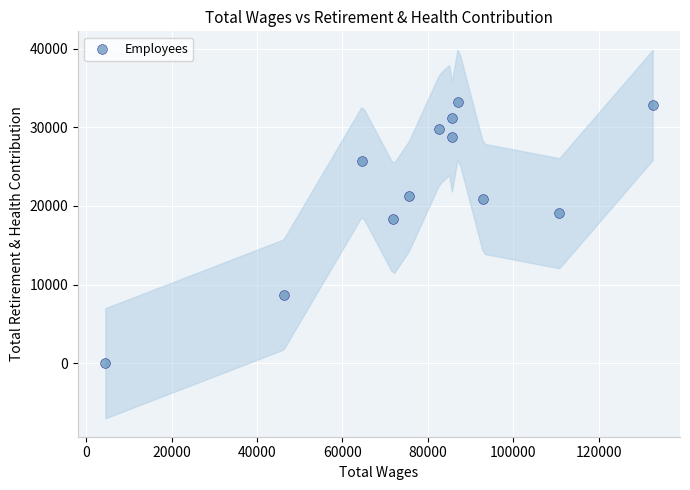

What Y value in the scatter plot is closest to 16620?

18303